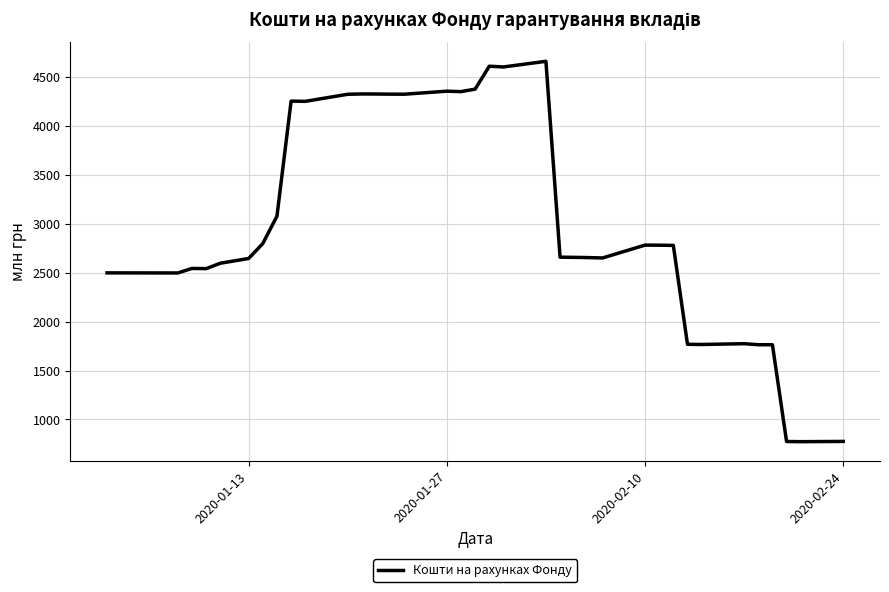

What is the minimum value shown in the chart?

772.7